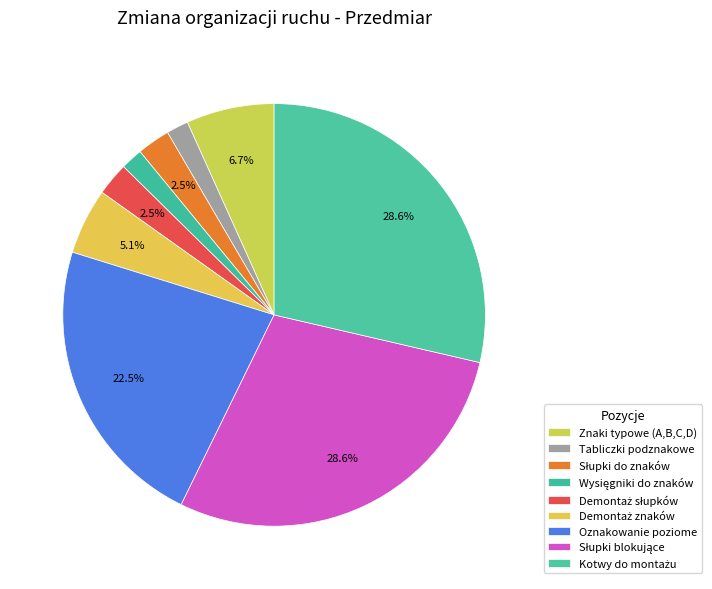

To the nearest percent, what portion does Kotwy do montażu represent?

29%